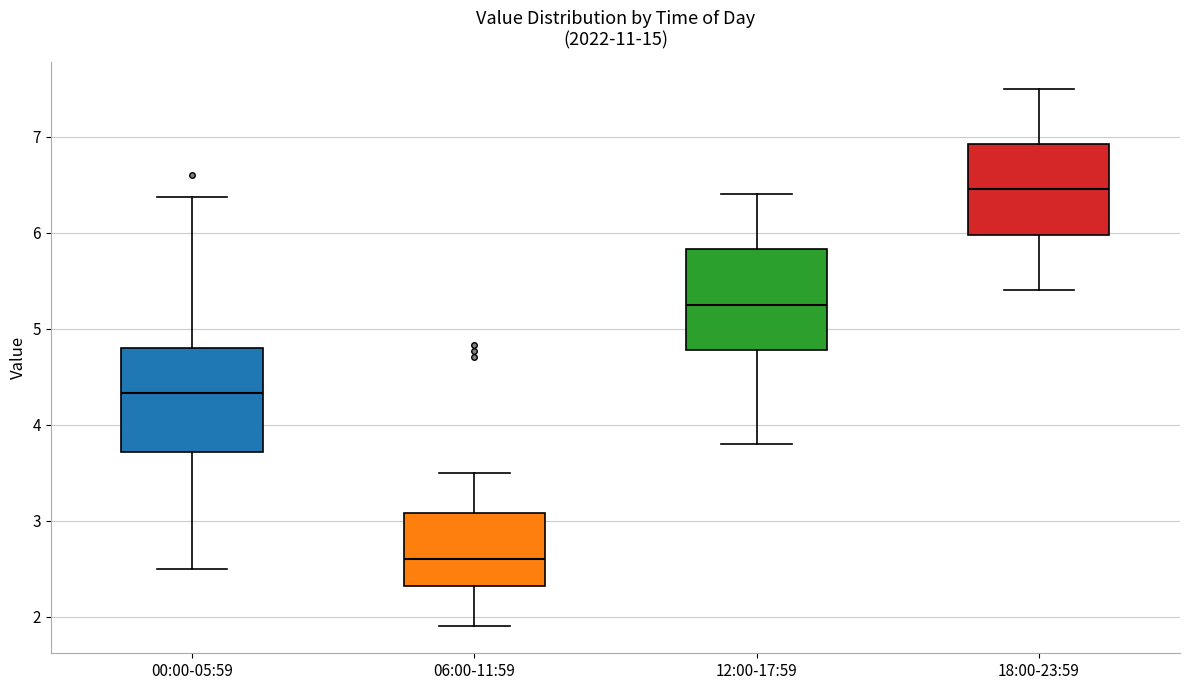

Which box's median line is the lowest?

06:00-11:59